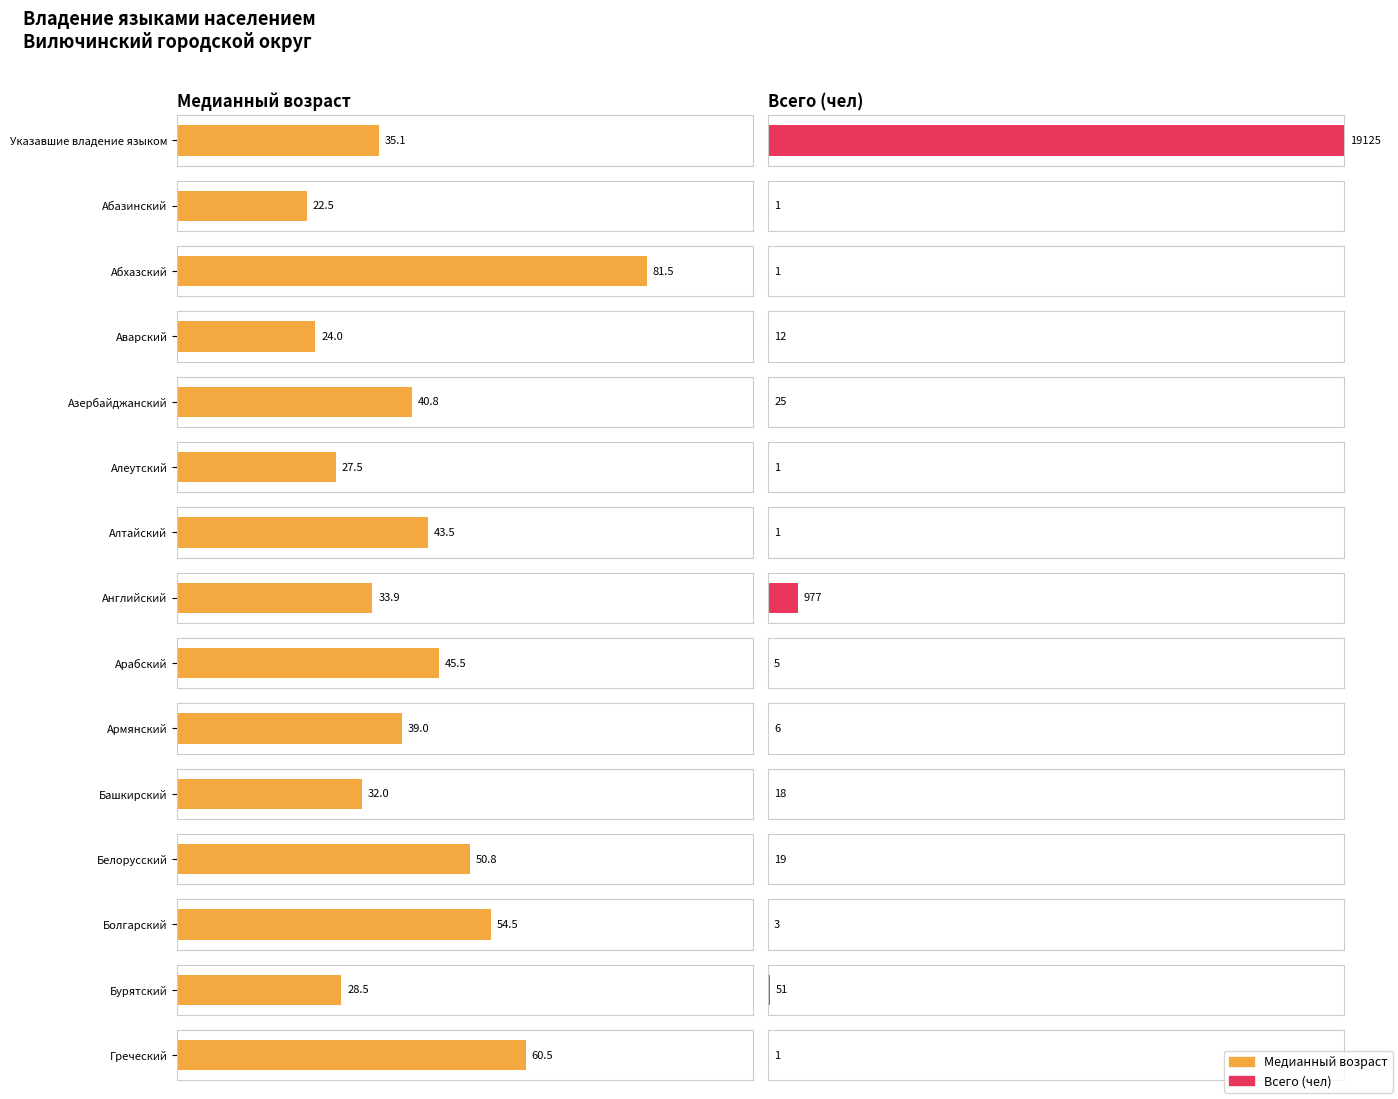

At Бурятский, list the series in order from largest to smallest.

Всего (чел), Медианный возраст